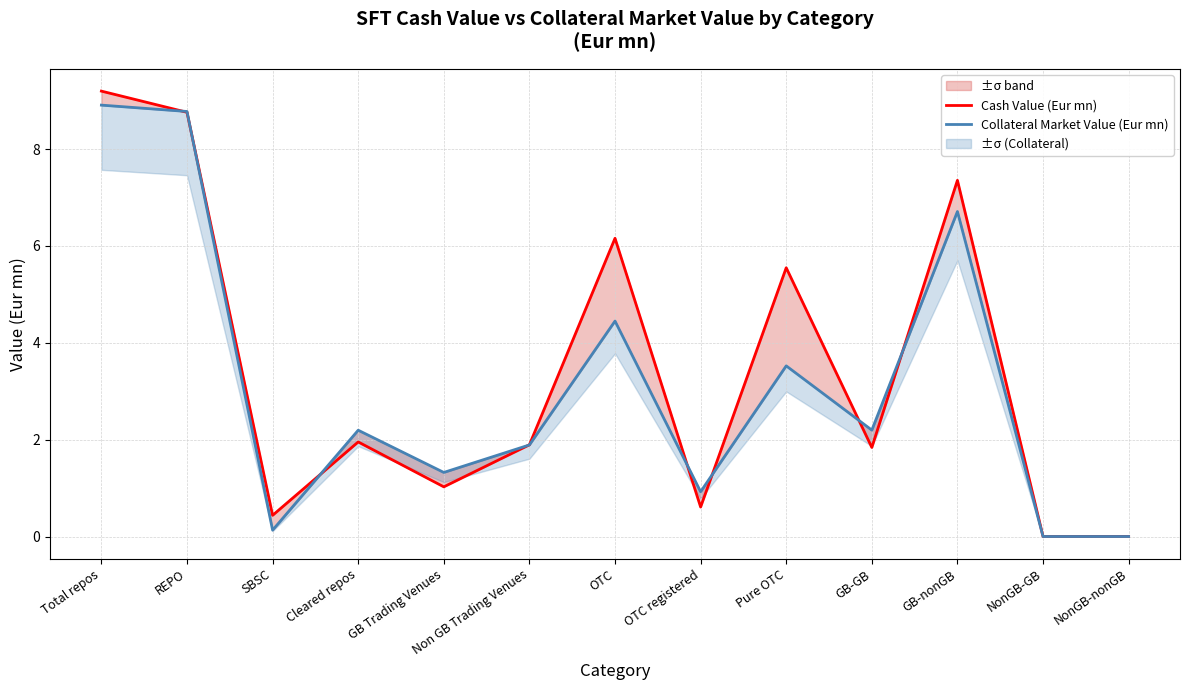

Which series changed the most between GB Trading Venues and OTC registered?

Cash Value (Eur mn)